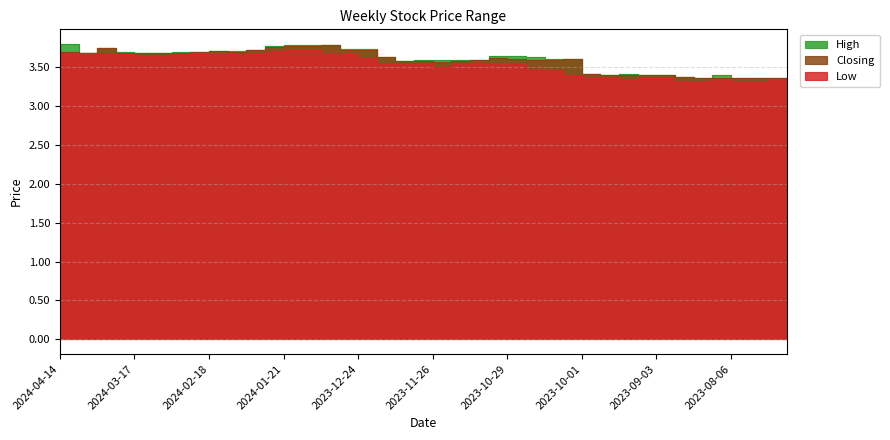

List the series in order of their overall mean, lowest first.

Low, Closing, High